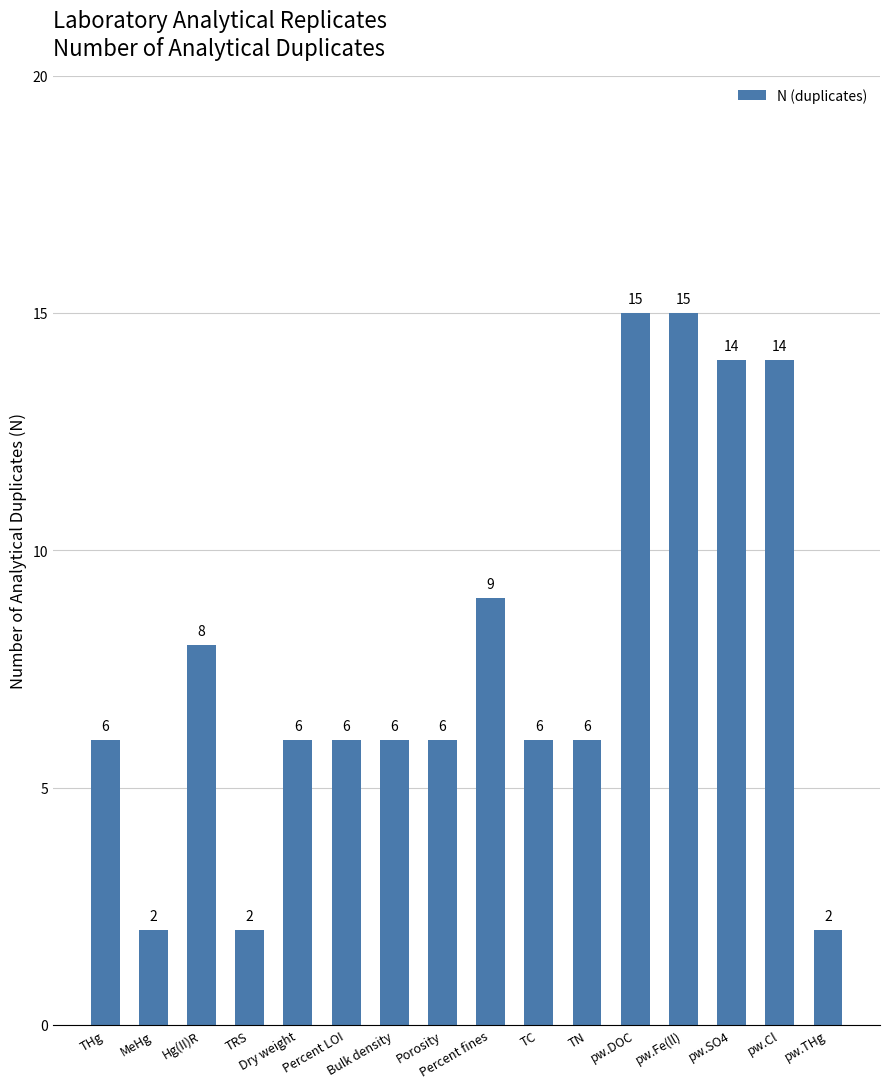

What is the greatest value displayed?

15